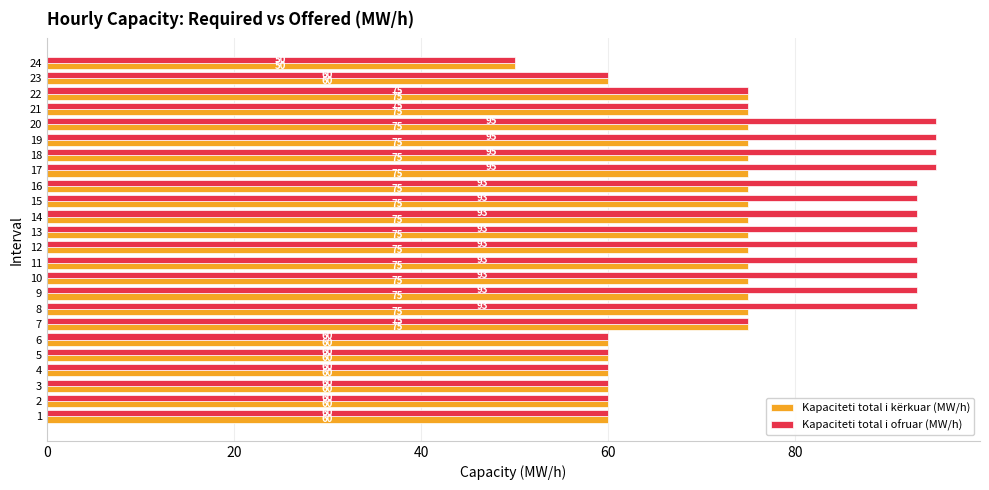

What is the sum of all Kapaciteti total i ofruar (MW/h) values?

1912